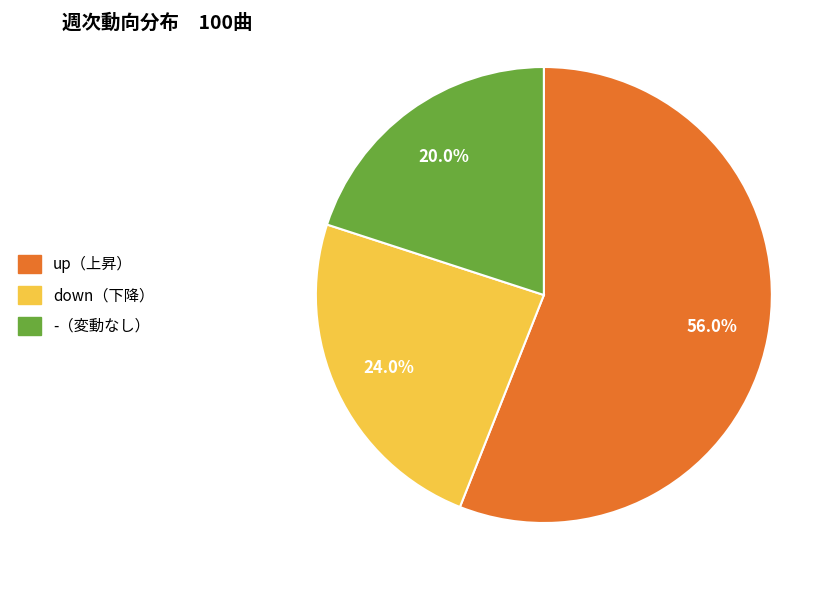

Is there any slice that represents more than half of the pie?

Yes